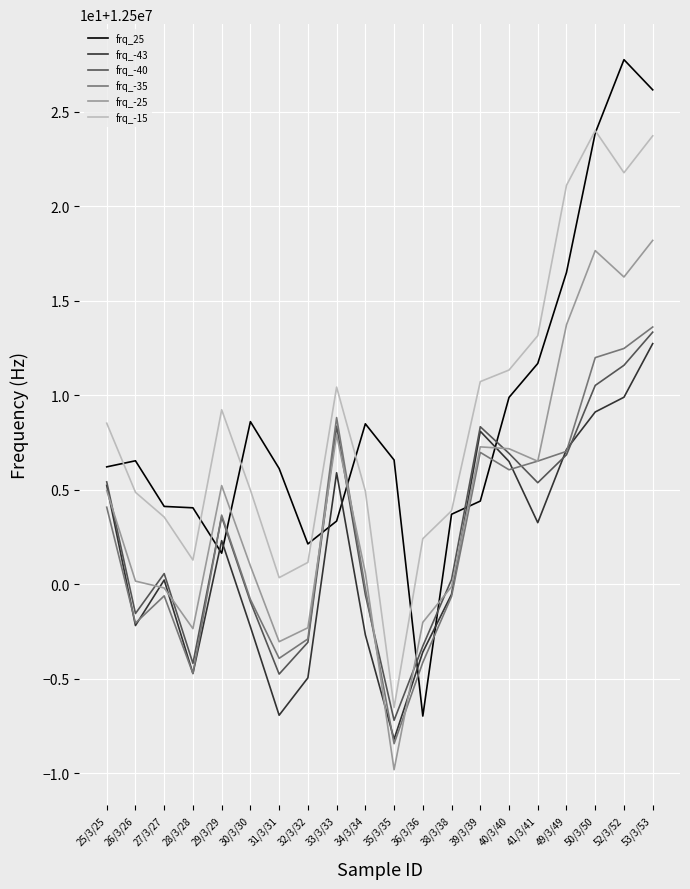

Where do frq_-43 and frq_25 first cross each other?

28/3/28 and 29/3/29